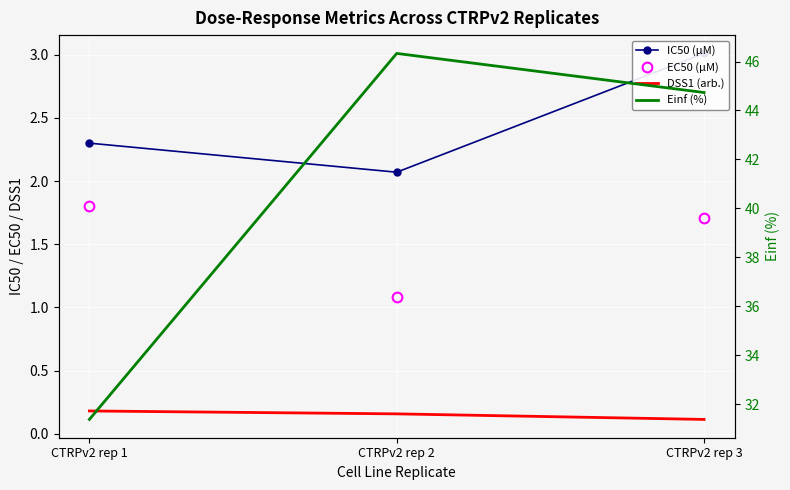

Which label corresponds to the largest value in the chart?

CTRPv2 rep 2